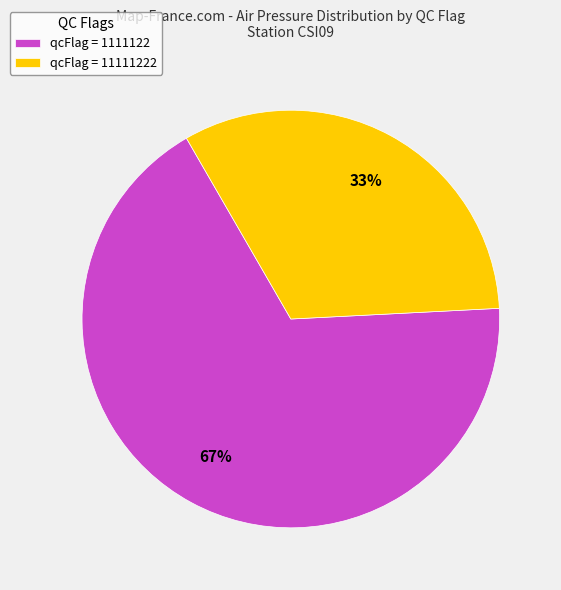

Does any single category account for the majority?

Yes